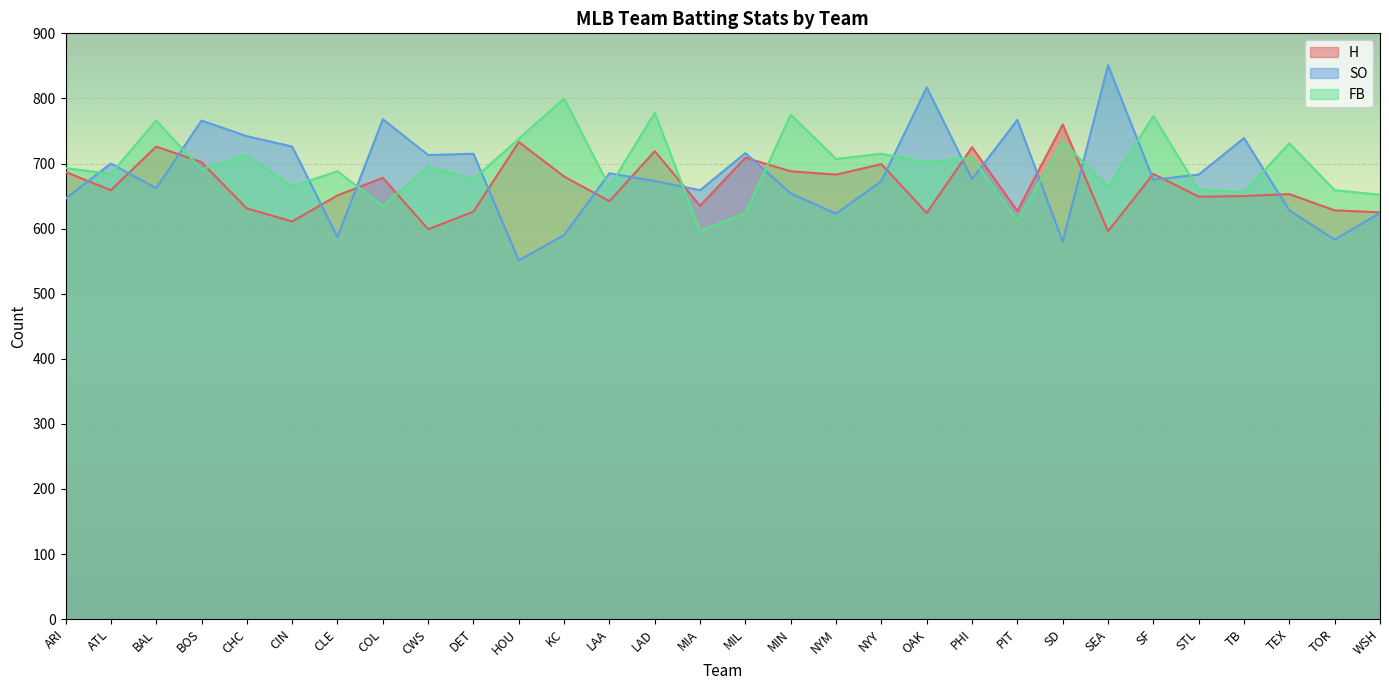

Which series ends up on top after the final intersection of SO and FB?

FB